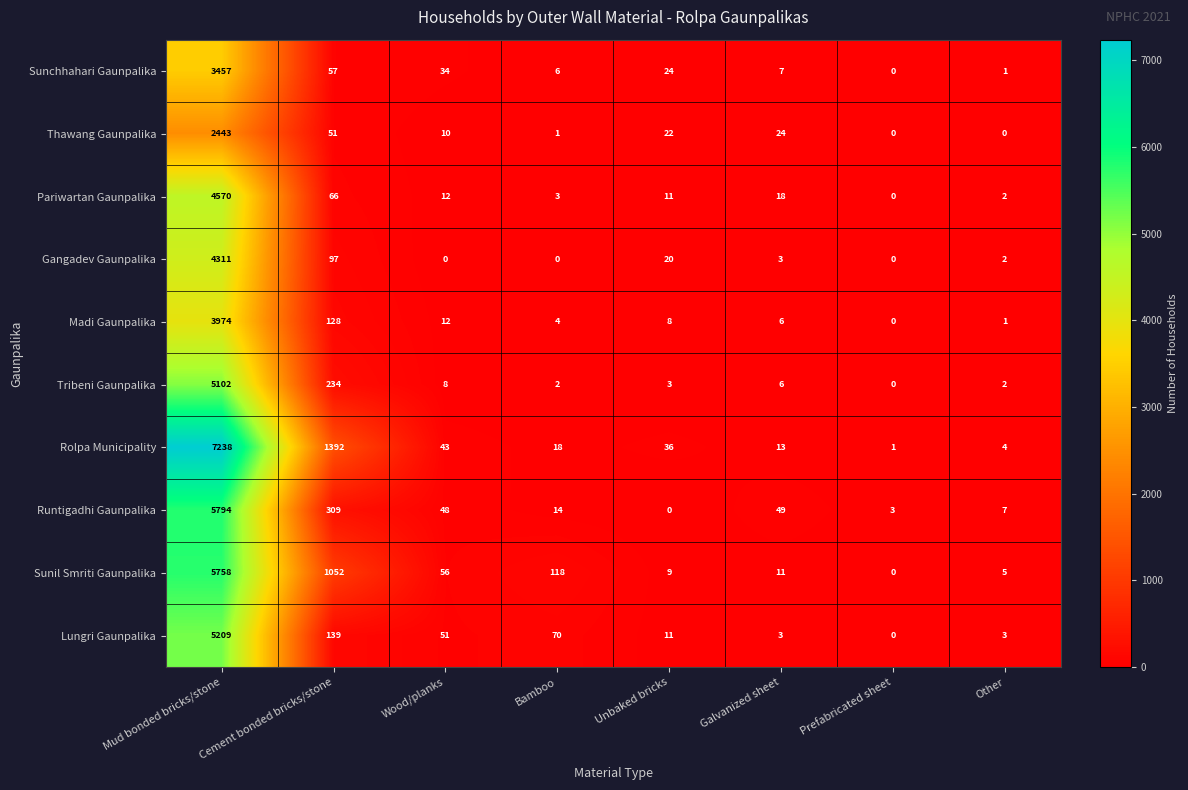

Which series has the largest range (max minus min)?

Rolpa Municipality